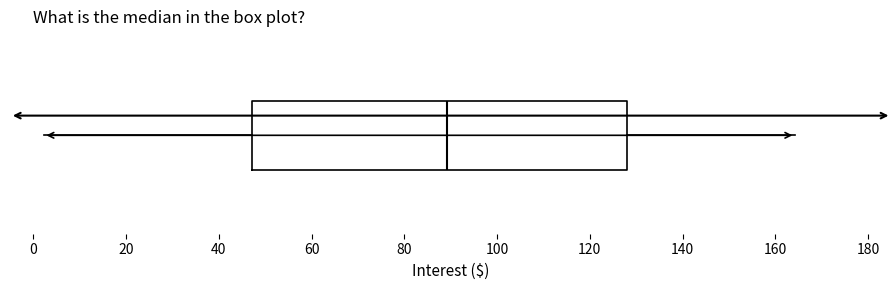

Read this box plot against the x-axis: the position of the median line, the range covered by the box, and the ends of both whiskers. The values are not printed on the chart, so give them approximately, as read against the axis.

median 90, box 48 to 128, whiskers 2 to 164